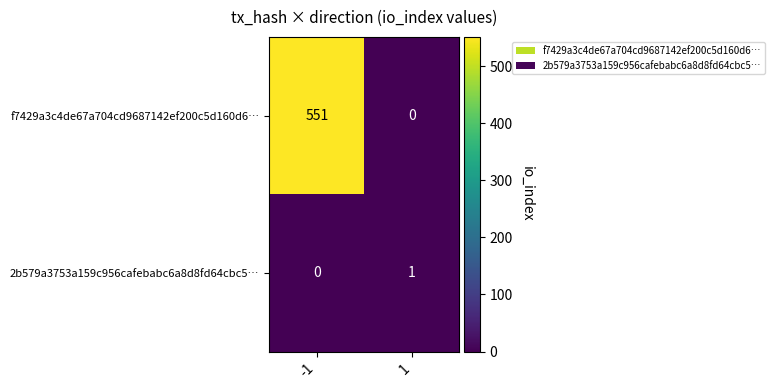

How many distinct data groups are displayed?

2